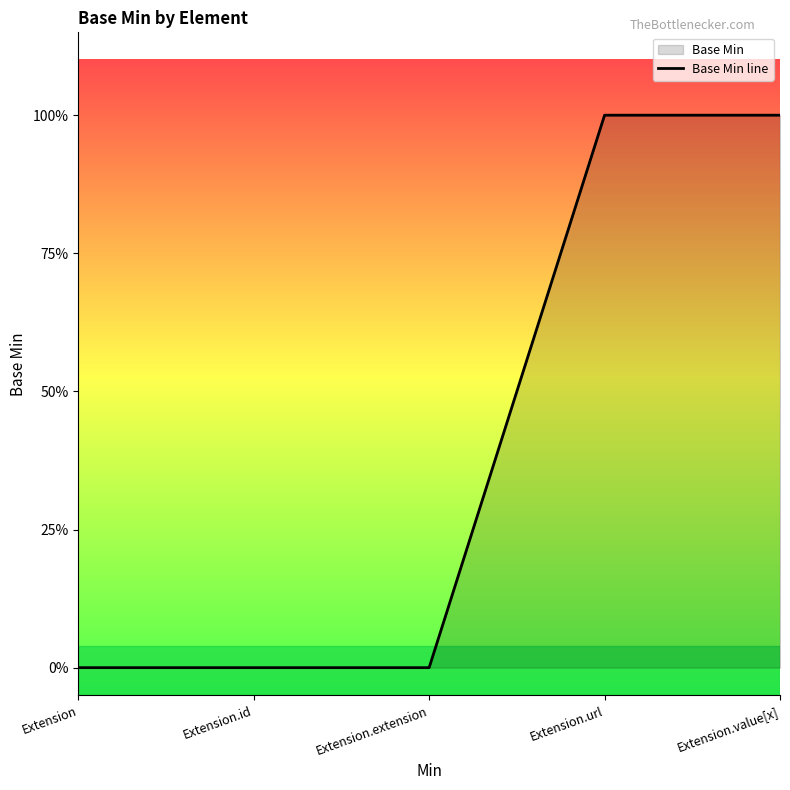

What is the greatest value displayed?

1